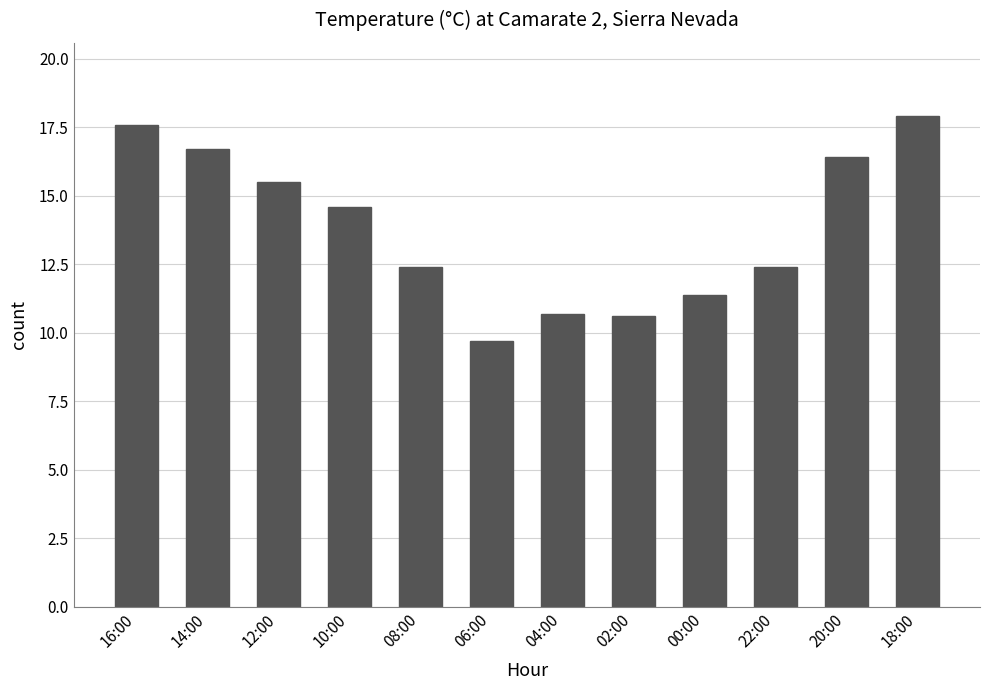

Reading left to right, what are all the values shown in this chart?

17.6	16.7	15.5	14.6	12.4	9.7	10.7	10.6	11.4	12.4	16.4	17.9